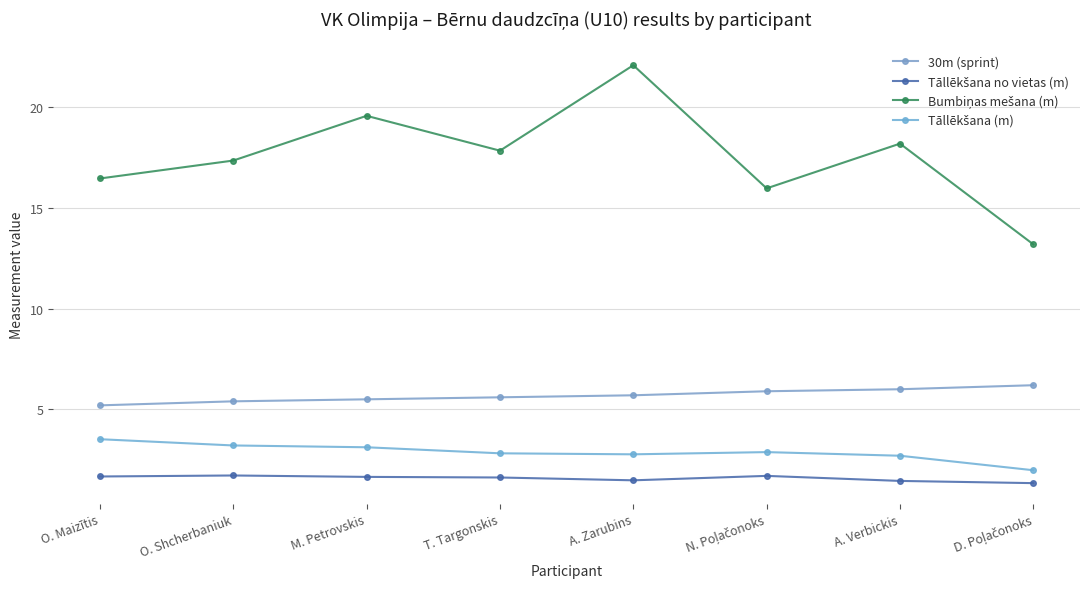

How many Tāllēkšana no vietas (m) values are between 1 and 2?

8